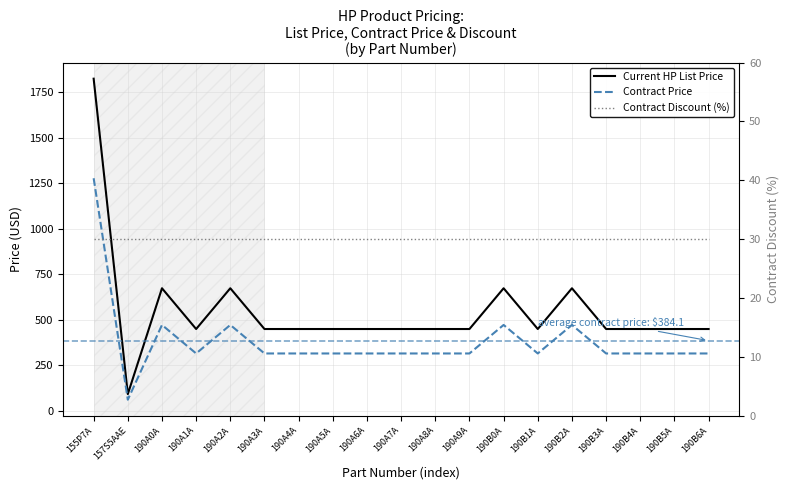

Rank the series by their average value, from highest to lowest.

Current HP List Price, Contract Price, Contract Discount (%)